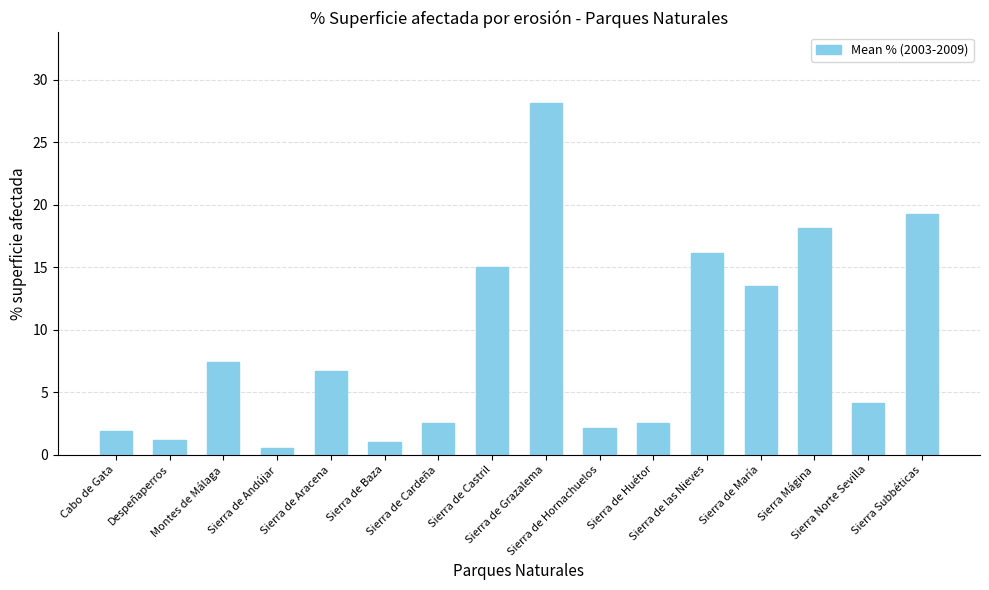

At which label does the data first exceed 6?

Montes de Málaga